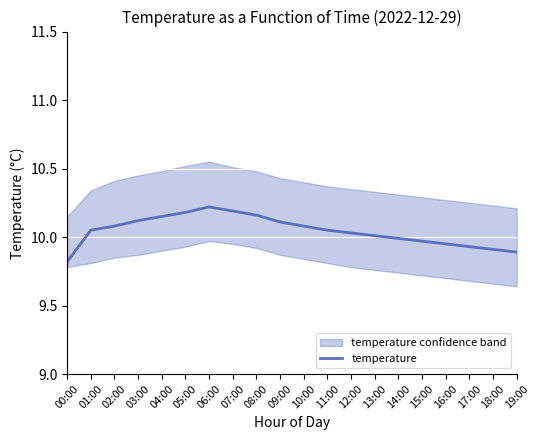

Rank the categories by value from lowest to highest.

00:00, 19:00, 18:00, 17:00, 16:00, 15:00, 14:00, 13:00, 12:00, 01:00, 11:00, 02:00, 10:00, 09:00, 03:00, 04:00, 08:00, 05:00, 07:00, 06:00